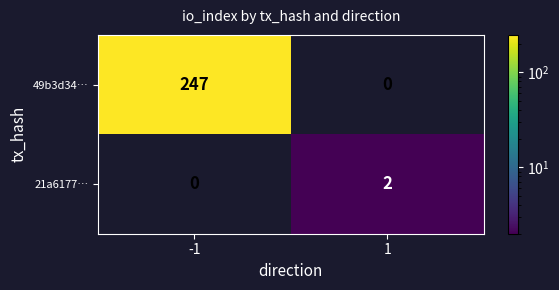

What is the total value across all series at -1?

247